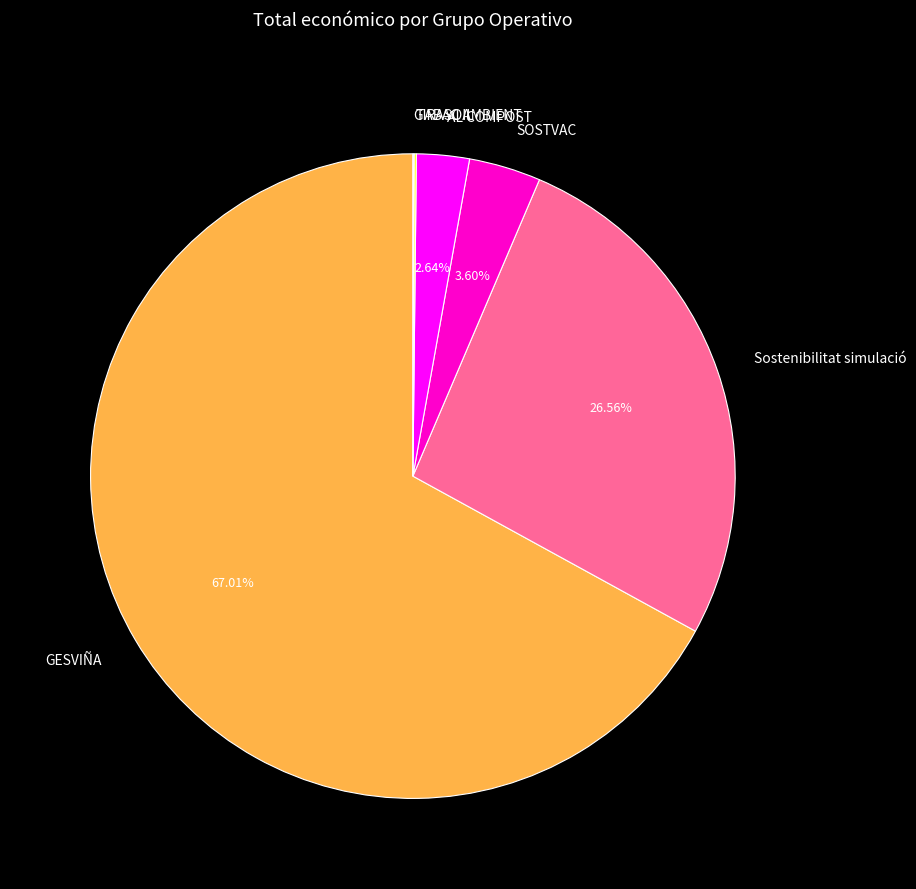

What is the largest slice in the pie chart?

GESVIÑA